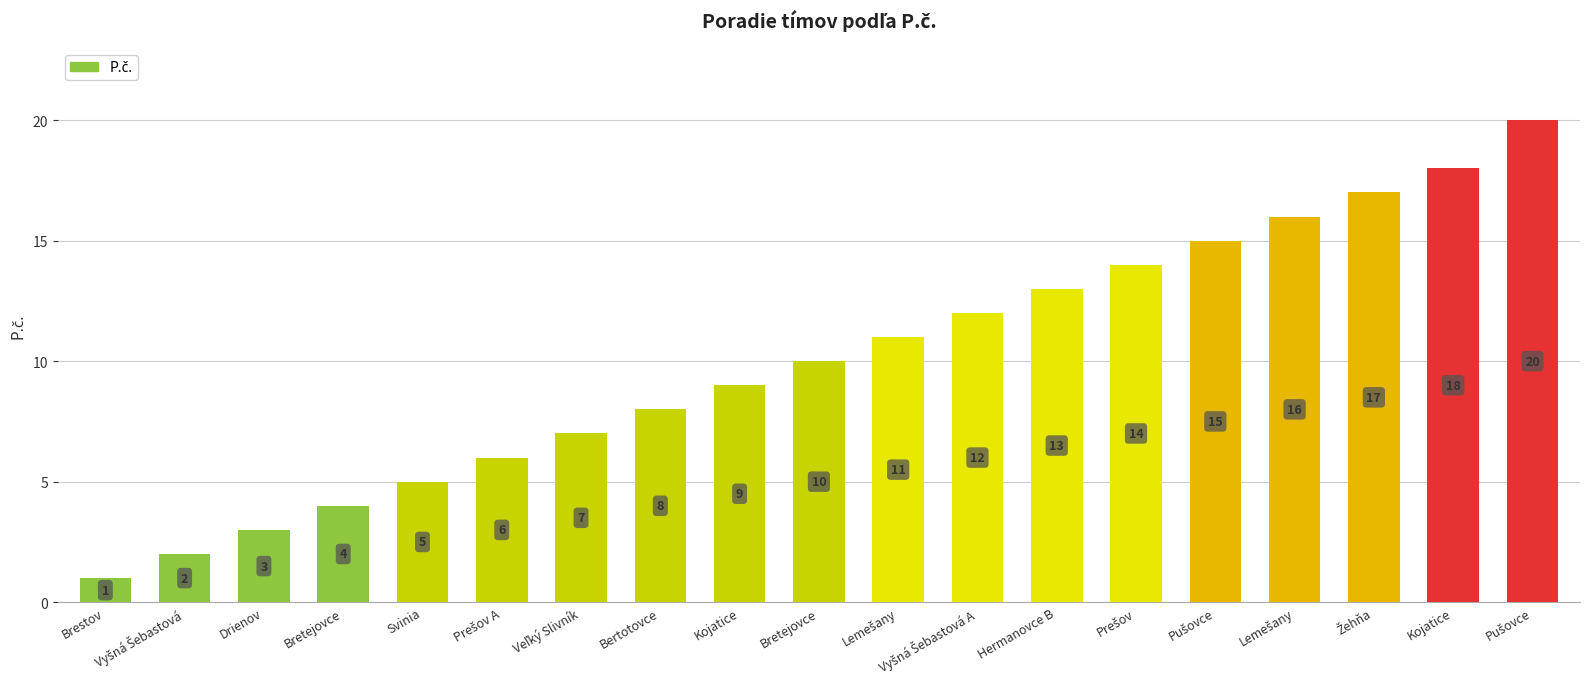

Rank the categories by value from highest to lowest.

Pušovce, Kojatice, Žehňa, Lemešany, Pušovce, Prešov, Hermanovce B, Vyšná Šebastová A, Lemešany, Bretejovce, Kojatice, Bertotovce, Veľký Slivník, Prešov A, Svinia, Bretejovce, Drienov, Vyšná Šebastová, Brestov